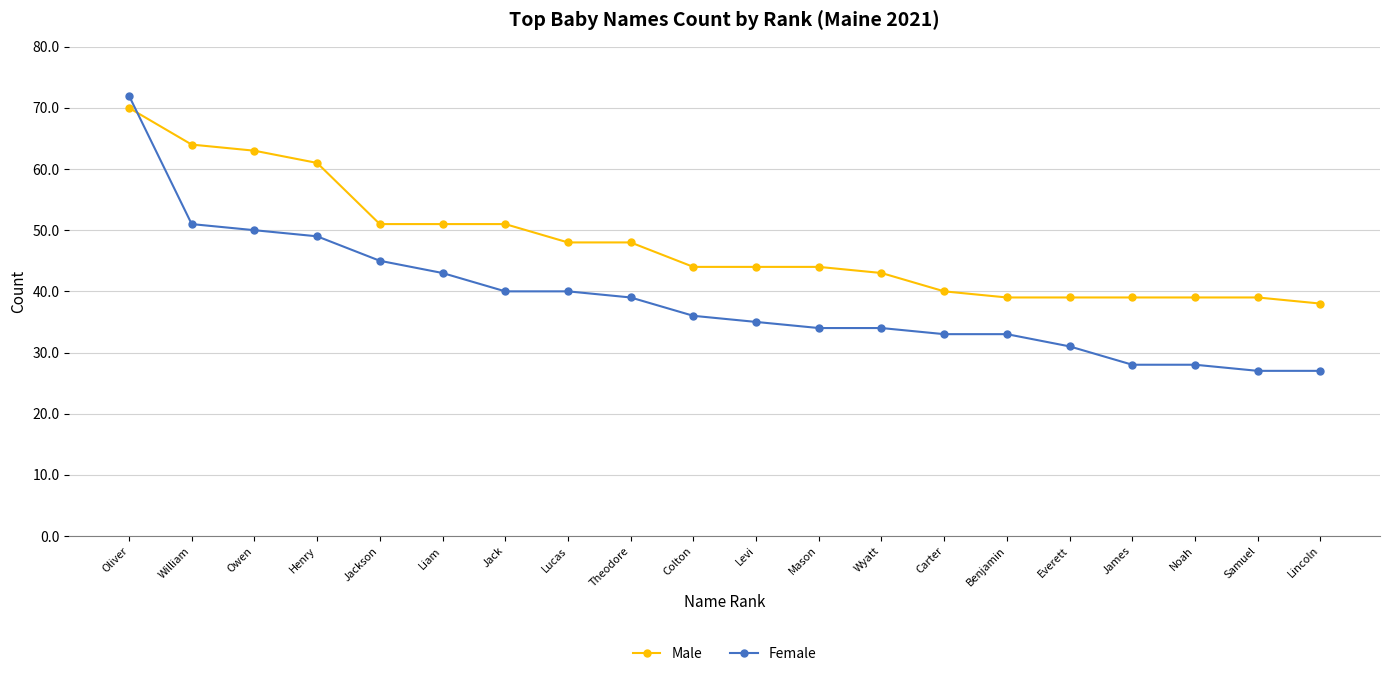

What is the greatest value displayed?

72